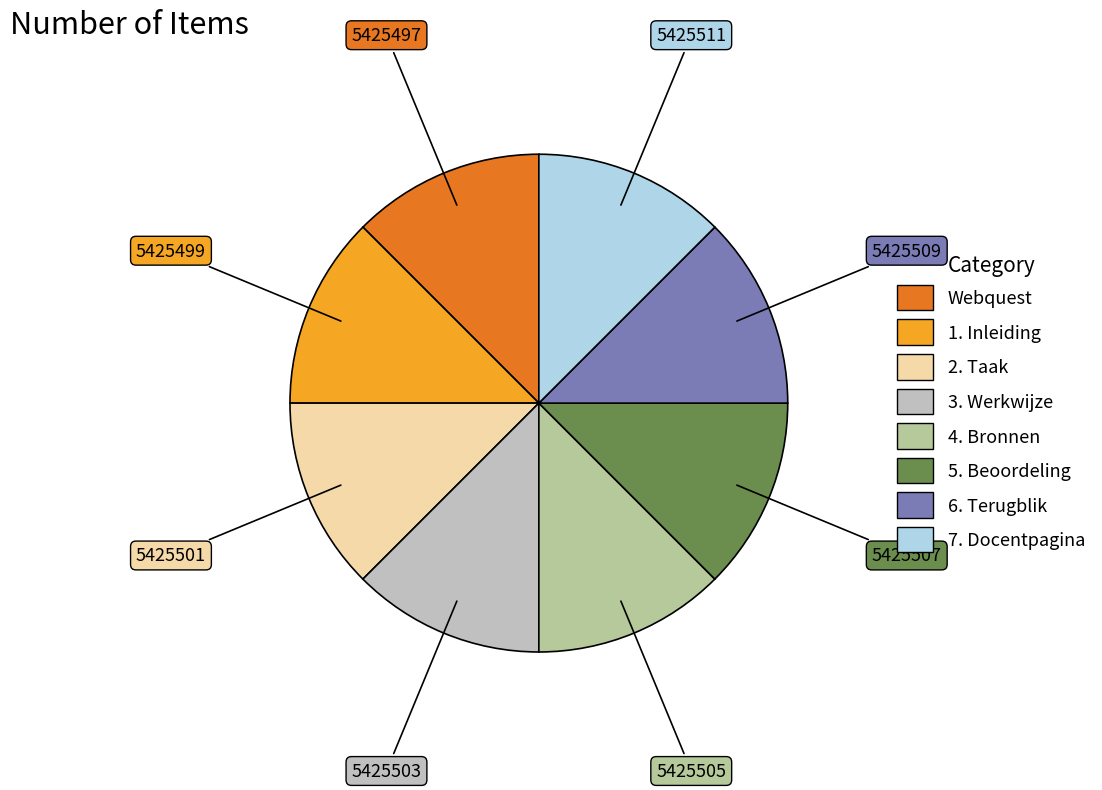

Does 3. Werkwijze account for over 50% of the chart?

No